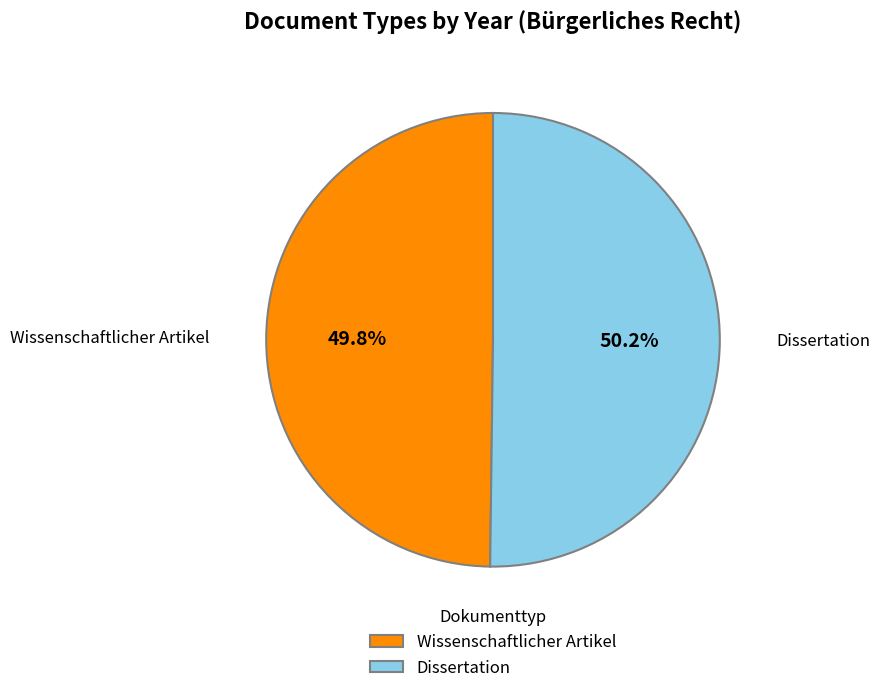

Is it true that Wissenschaftlicher Artikel is 60% of the pie?

False